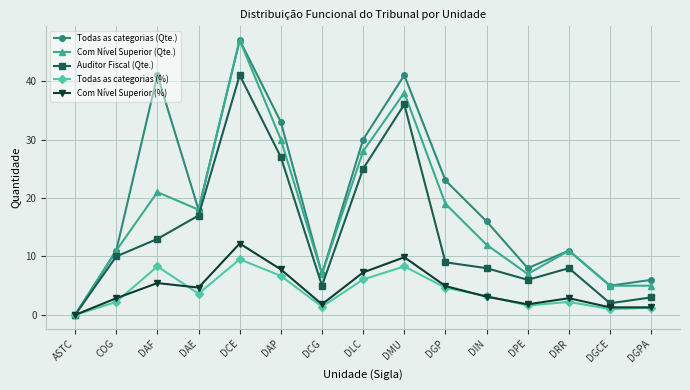

Which category has the lowest value across all series?

ASTC